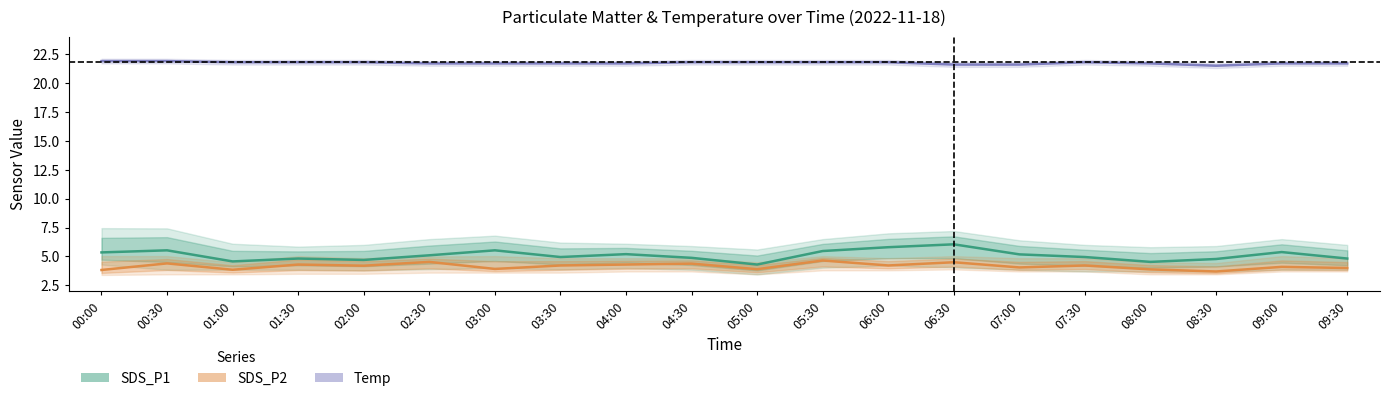

Which category has the highest value across all series?

00:00